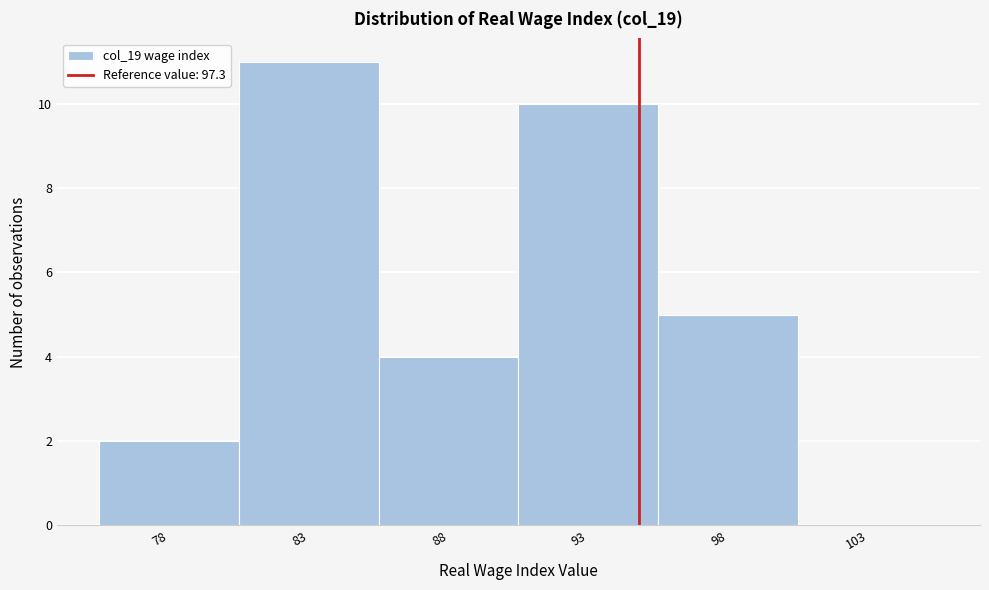

Reading left to right, transcribe all the data shown in this chart.

78=2	83=11	88=4	93=10	98=5	103=0